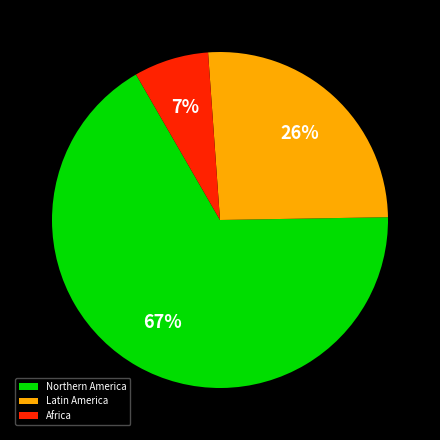

To the nearest percent, what is the average slice percentage?

33%